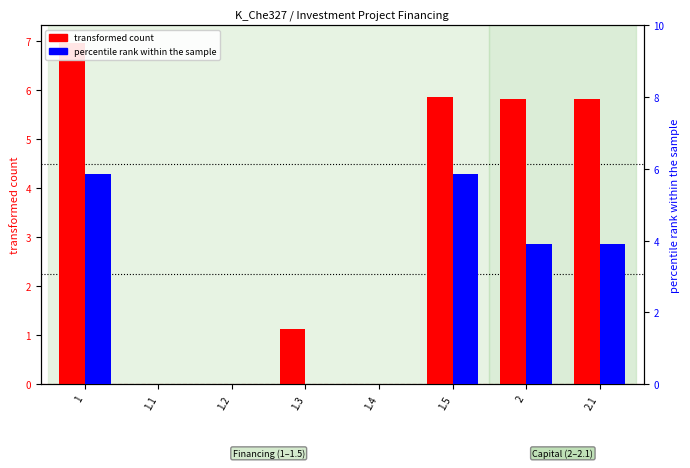

What is the label of the 2nd bar from the left?

1.1